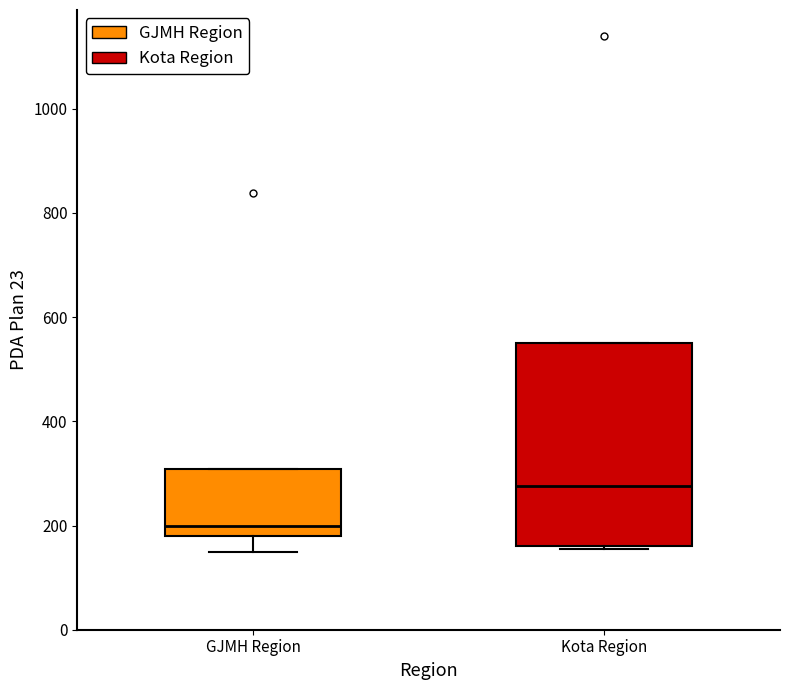

Reading left to right, transcribe this box plot: for each box, give where its median line is, the range the box spans, and where its two whiskers end, as read against the y-axis. The values are not printed on the chart, so give them approximately, as read against the axis.

GJMH Region: median 200, box 180 to 300, whiskers 160 to 300
Kota Region: median 280, box 160 to 560, whiskers 160 to 560